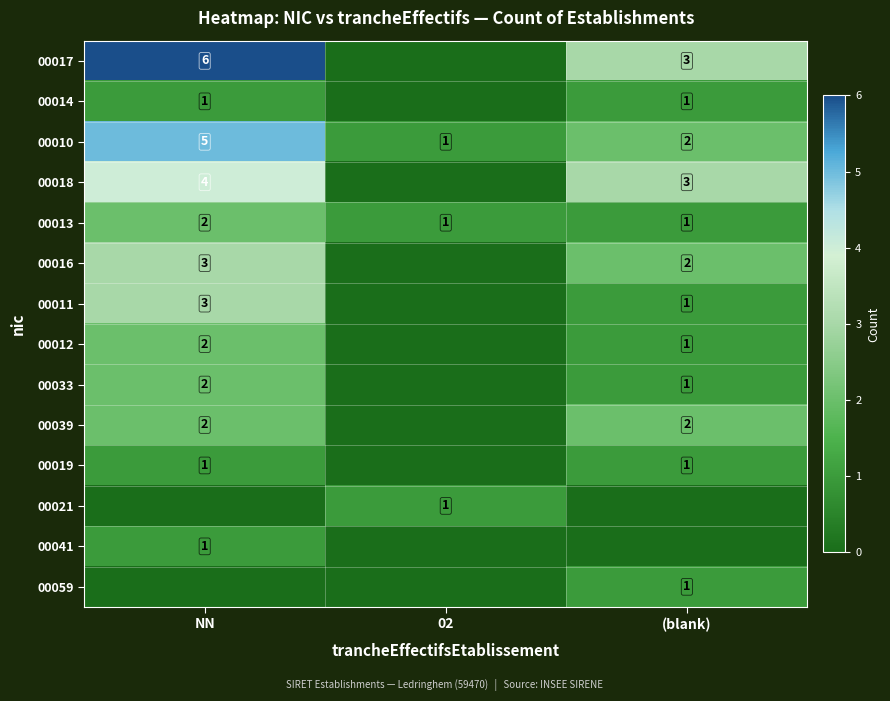

What is the total value across all series at 02?

3